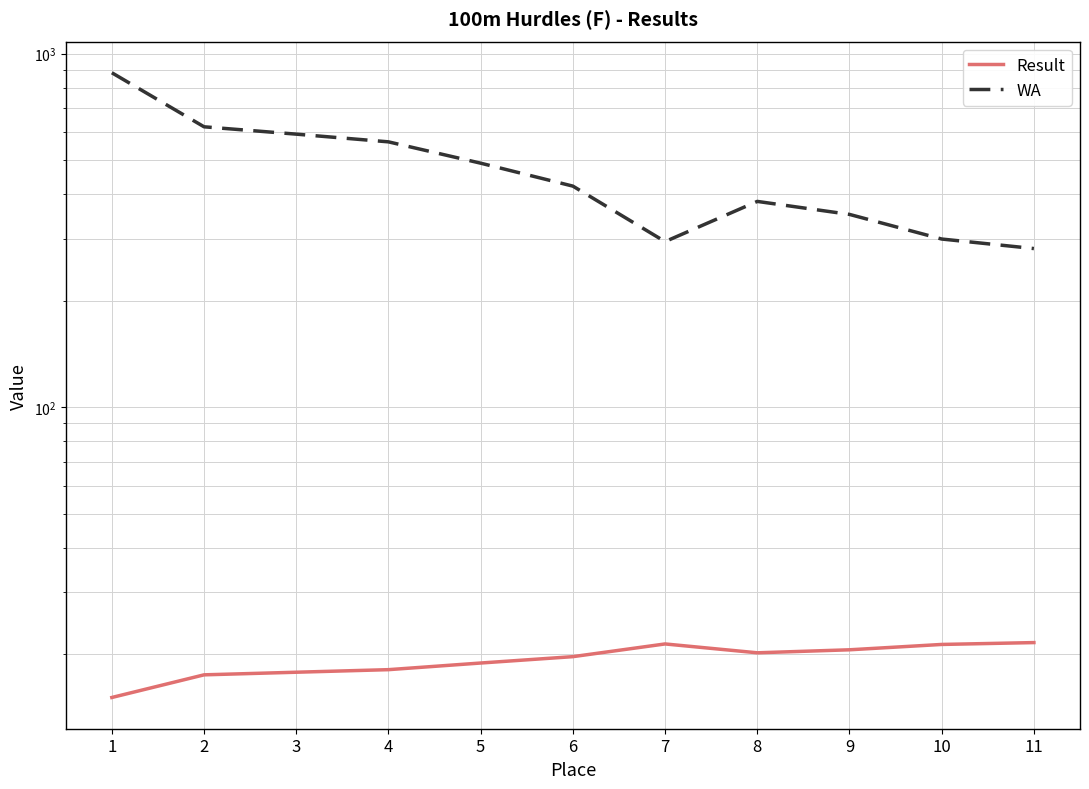

Between 2 and 10, which series saw the biggest shift?

WA